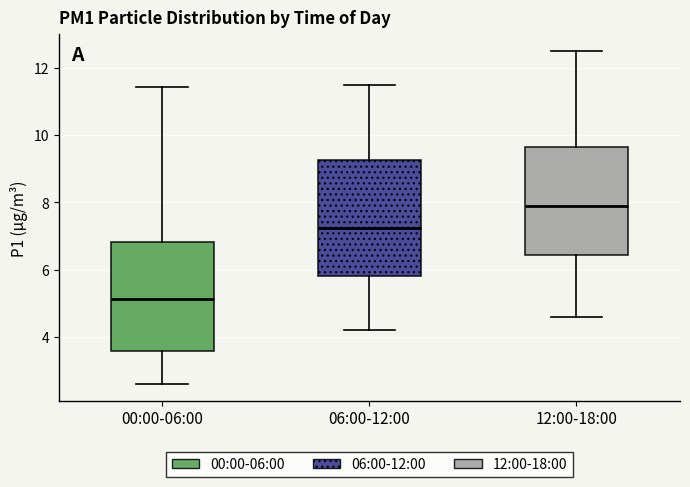

Which box has the highest median line?

12:00-18:00